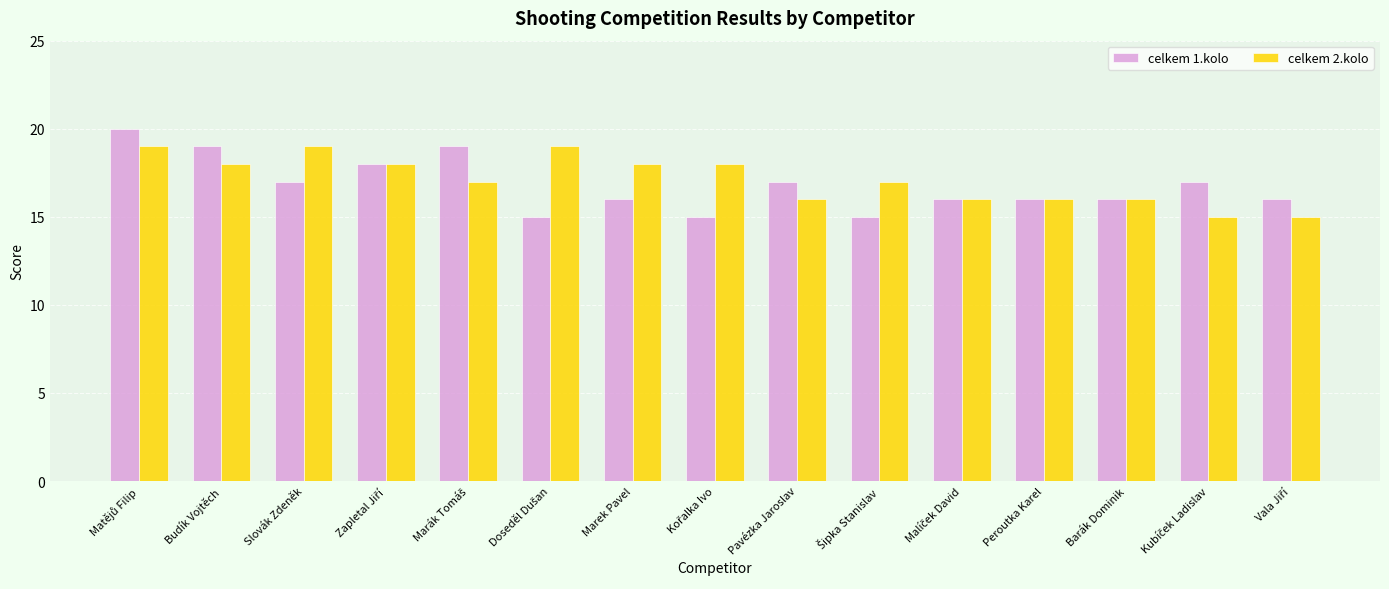

What is the smallest value displayed?

15